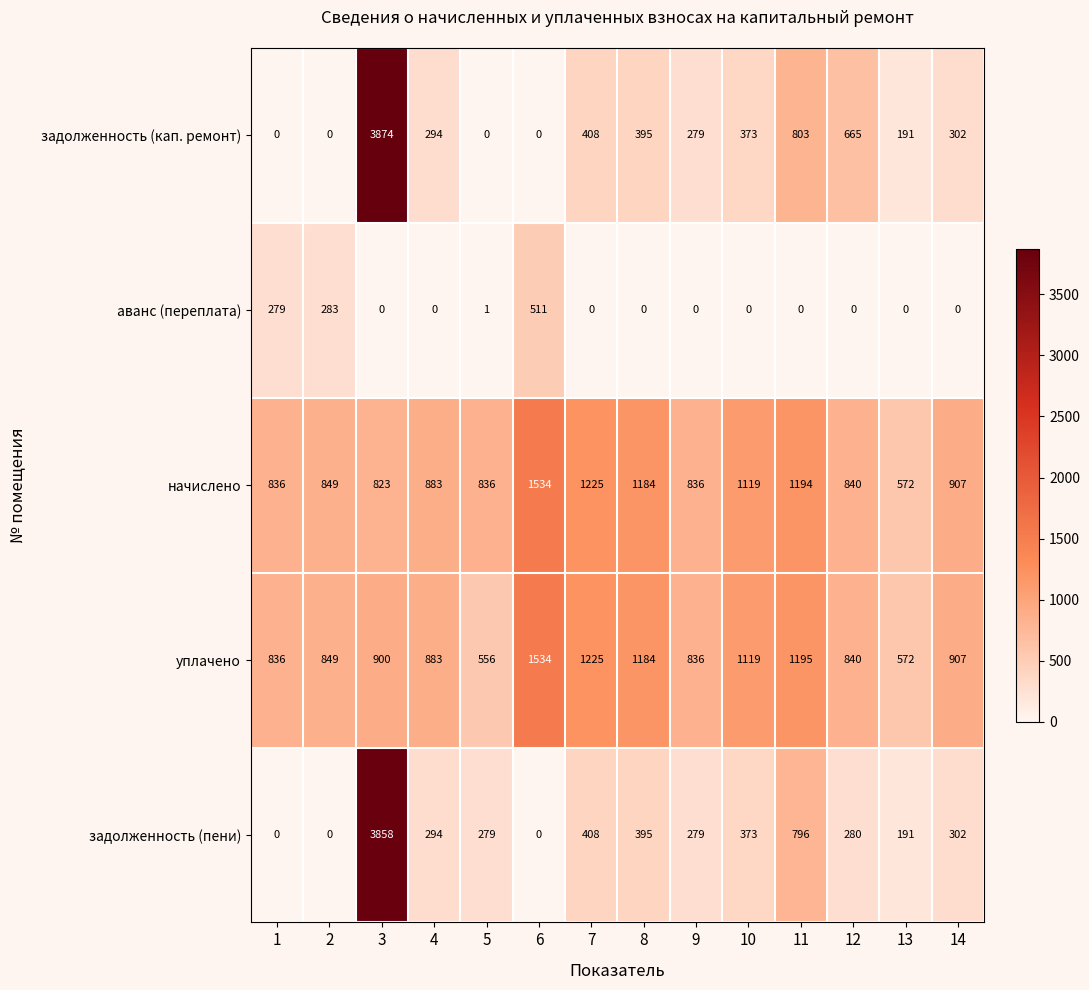

What is the average value of the начислено series?

974